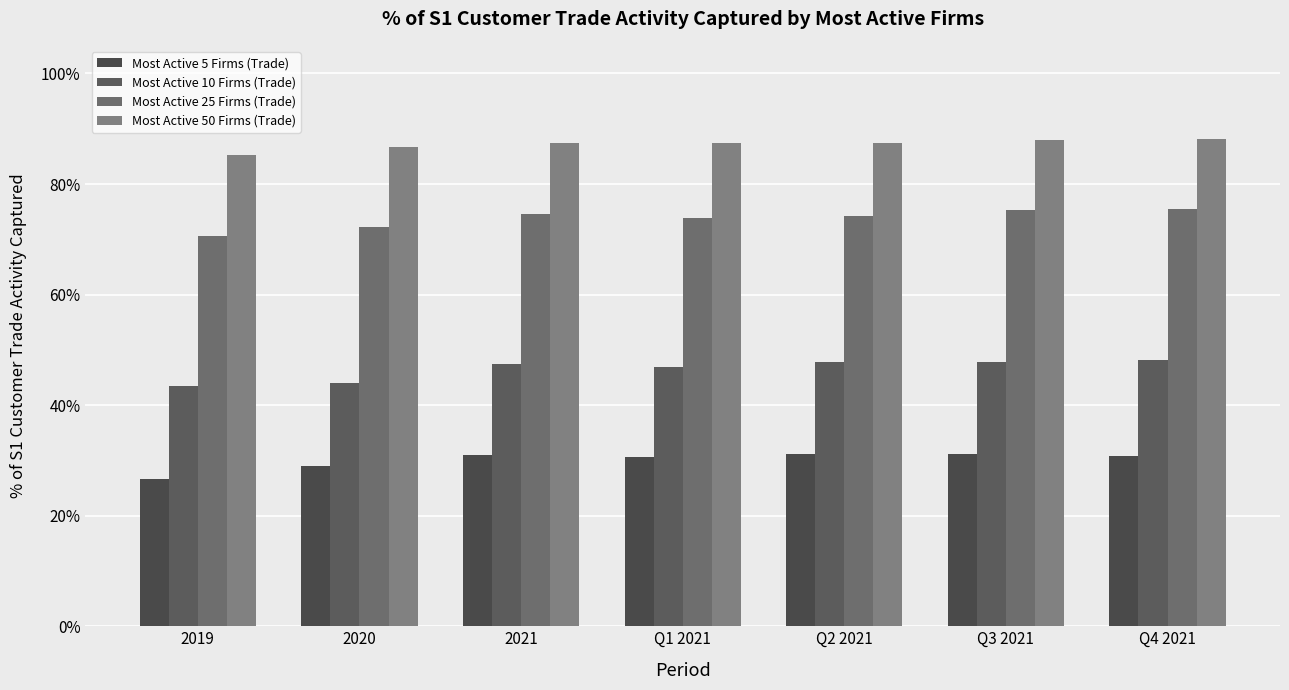

Are the bars horizontal?

No